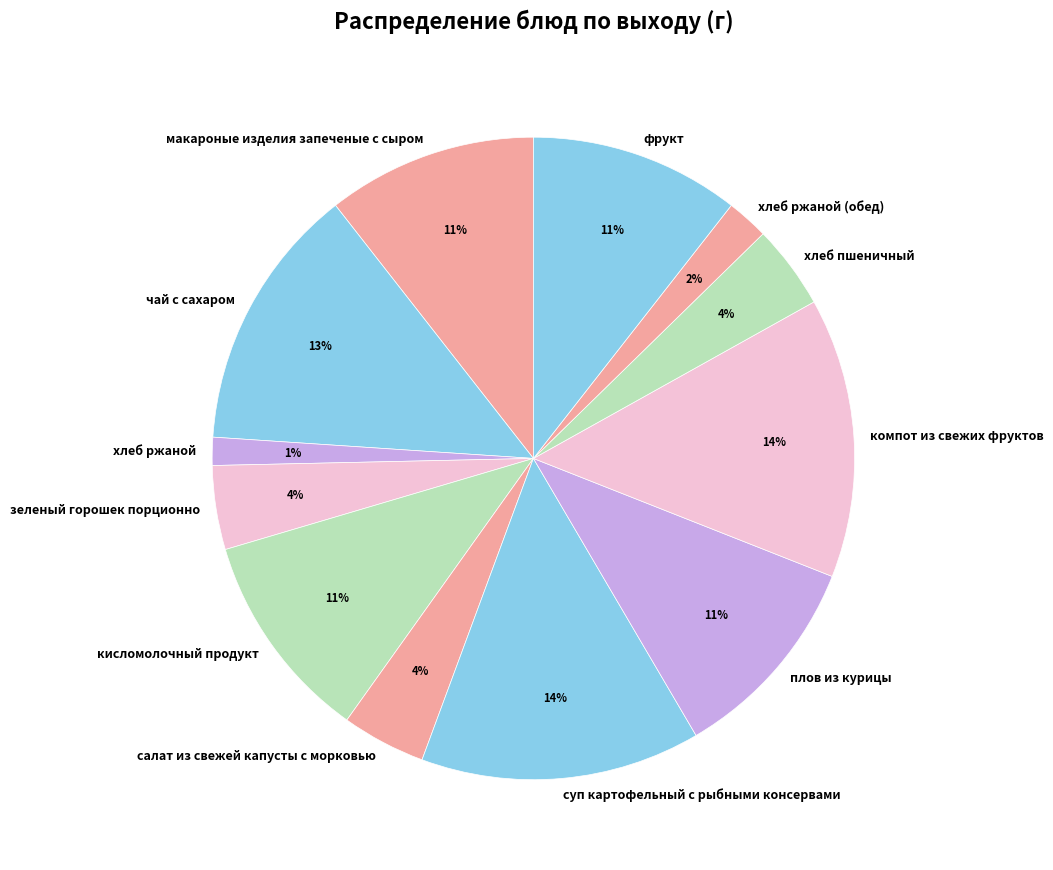

How many slices are in this pie chart?

12